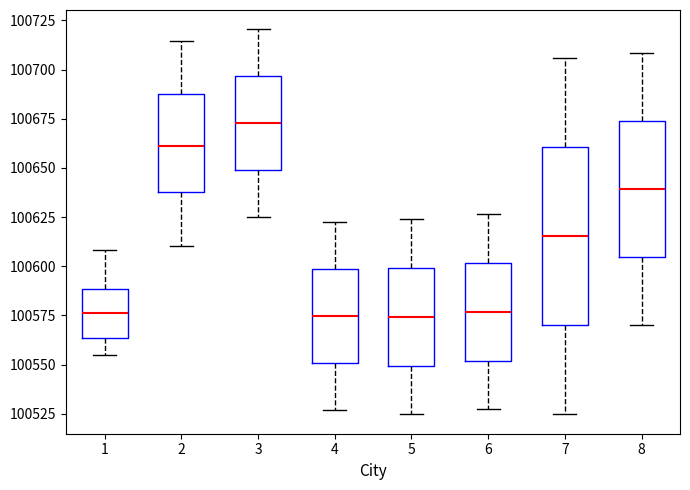

Comparing the boxes themselves (not the whiskers), which one is the tallest?

7